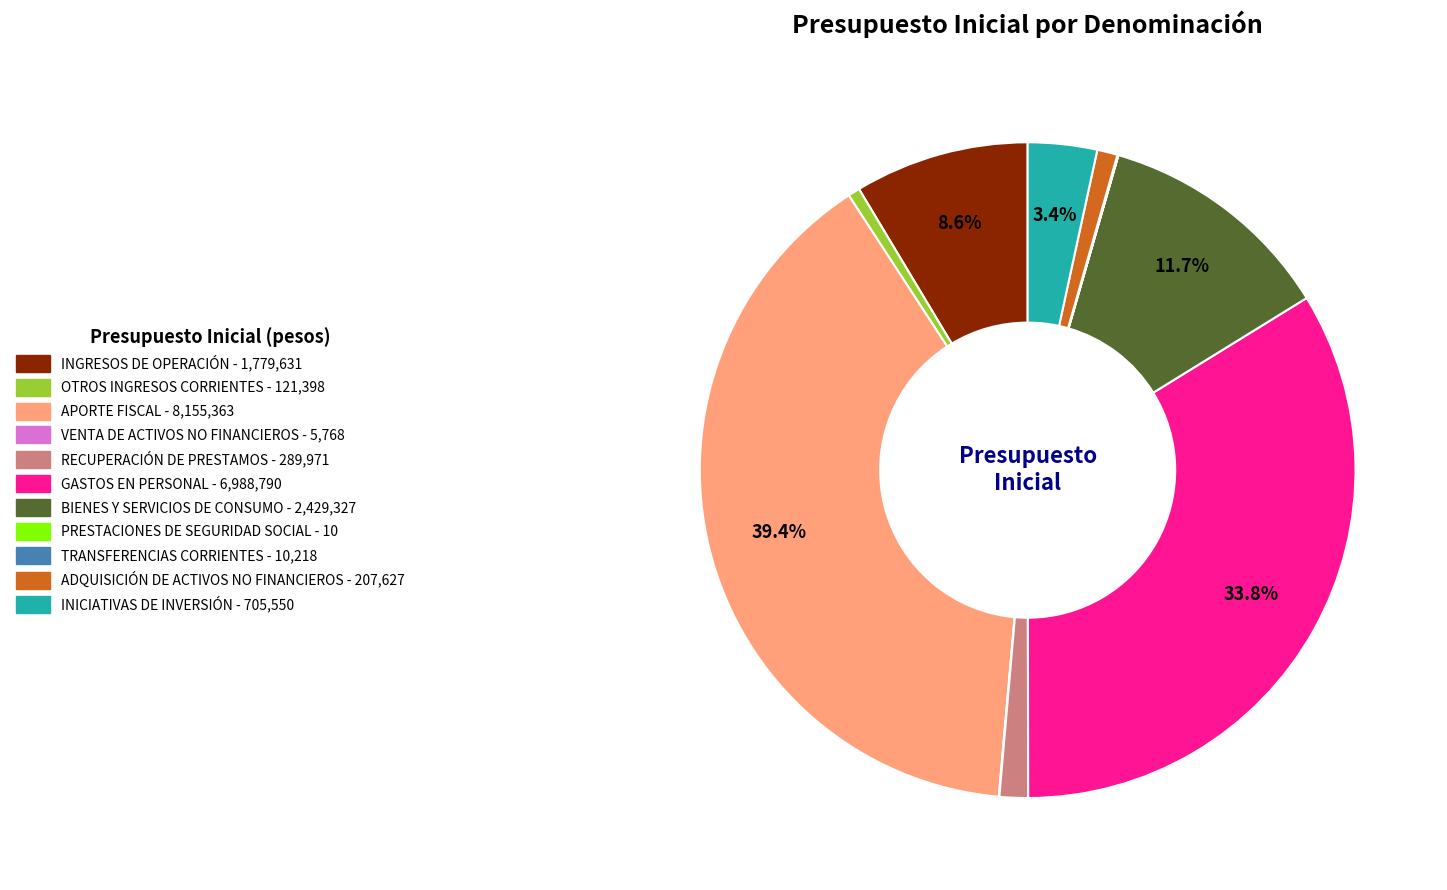

Which has a higher value, RECUPERACIÓN DE PRESTAMOS or GASTOS EN PERSONAL?

GASTOS EN PERSONAL